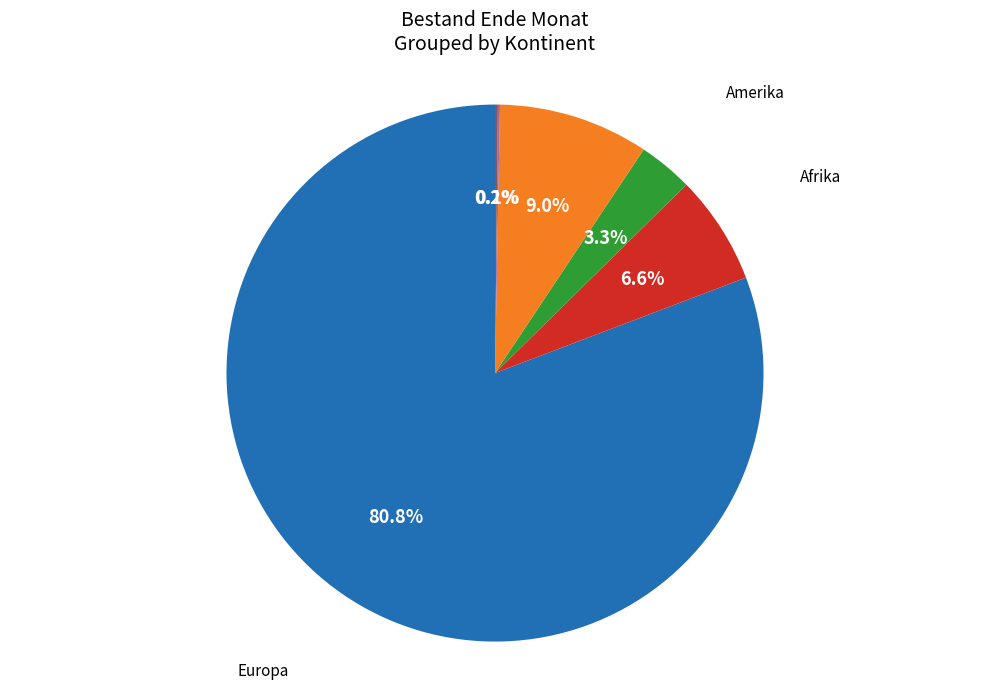

Approximately how many times larger is the value at Amerika compared to Asien?

0.4